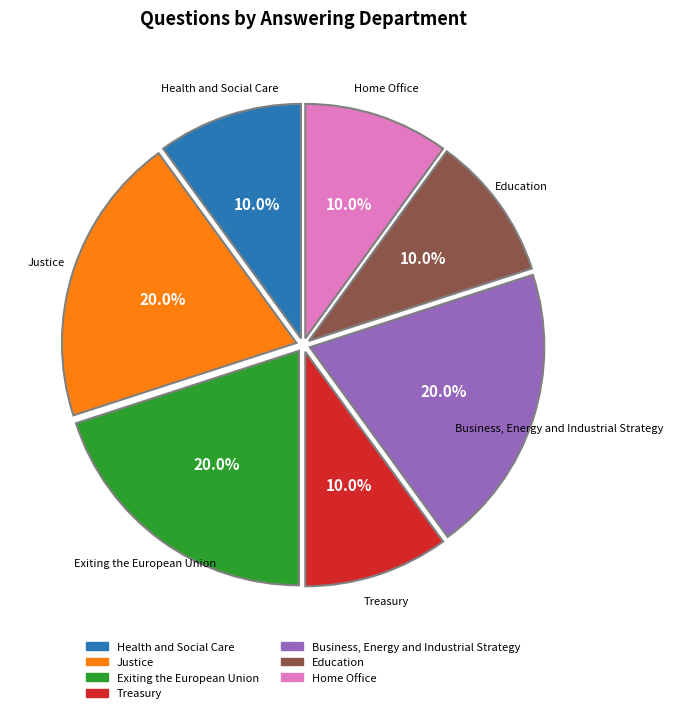

Is there a majority slice in this chart?

No